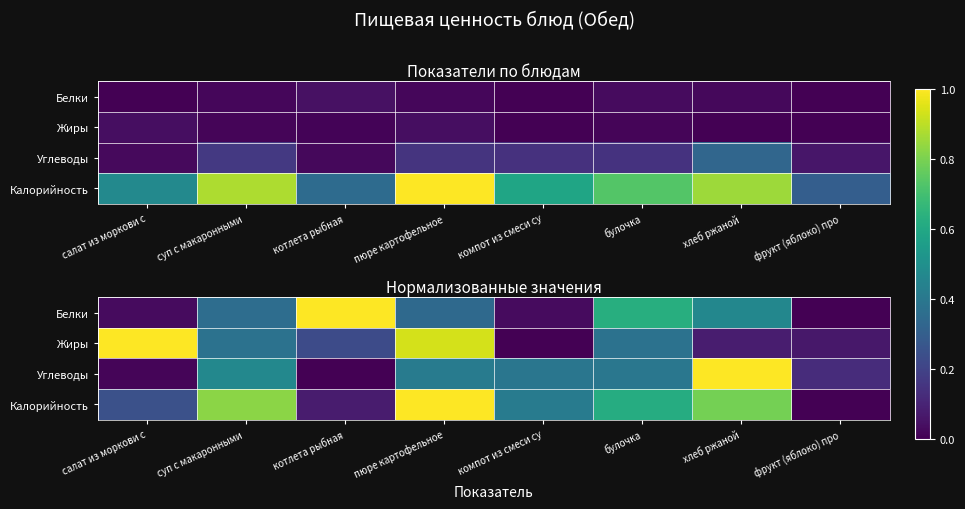

What is the difference between the maximum and minimum values in the Калорийность series?

1.0